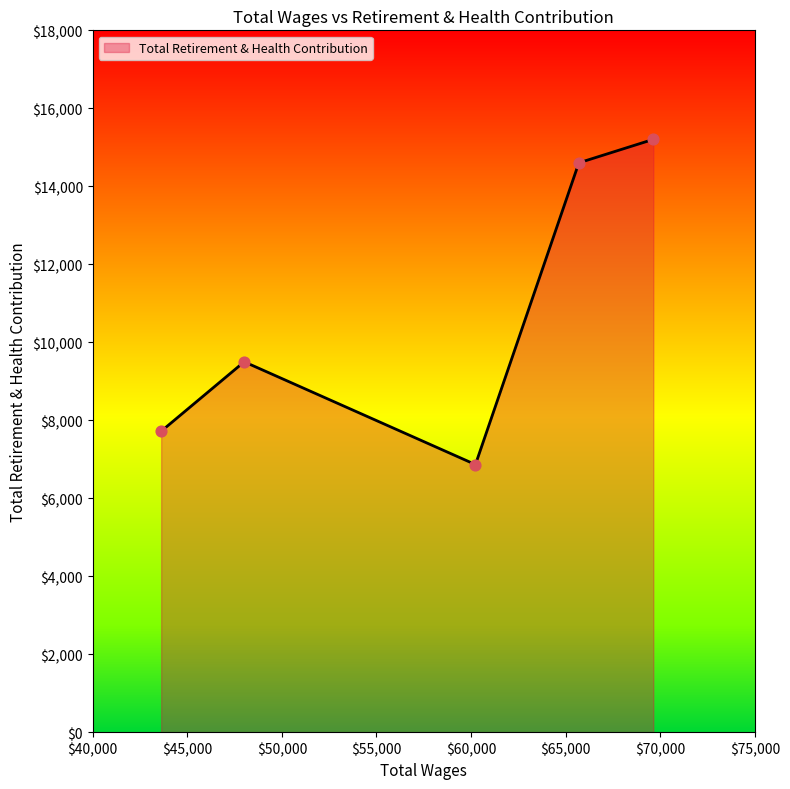

What is the difference between the maximum and minimum values?

8339.9